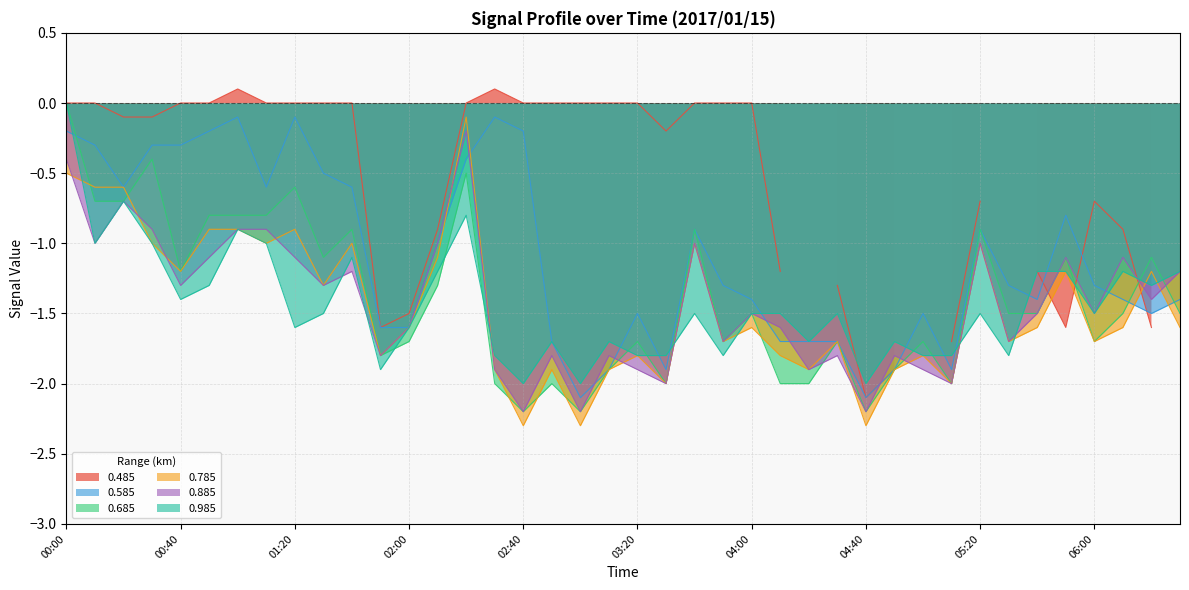

How many interior local peaks does the 0.585 series have?

8